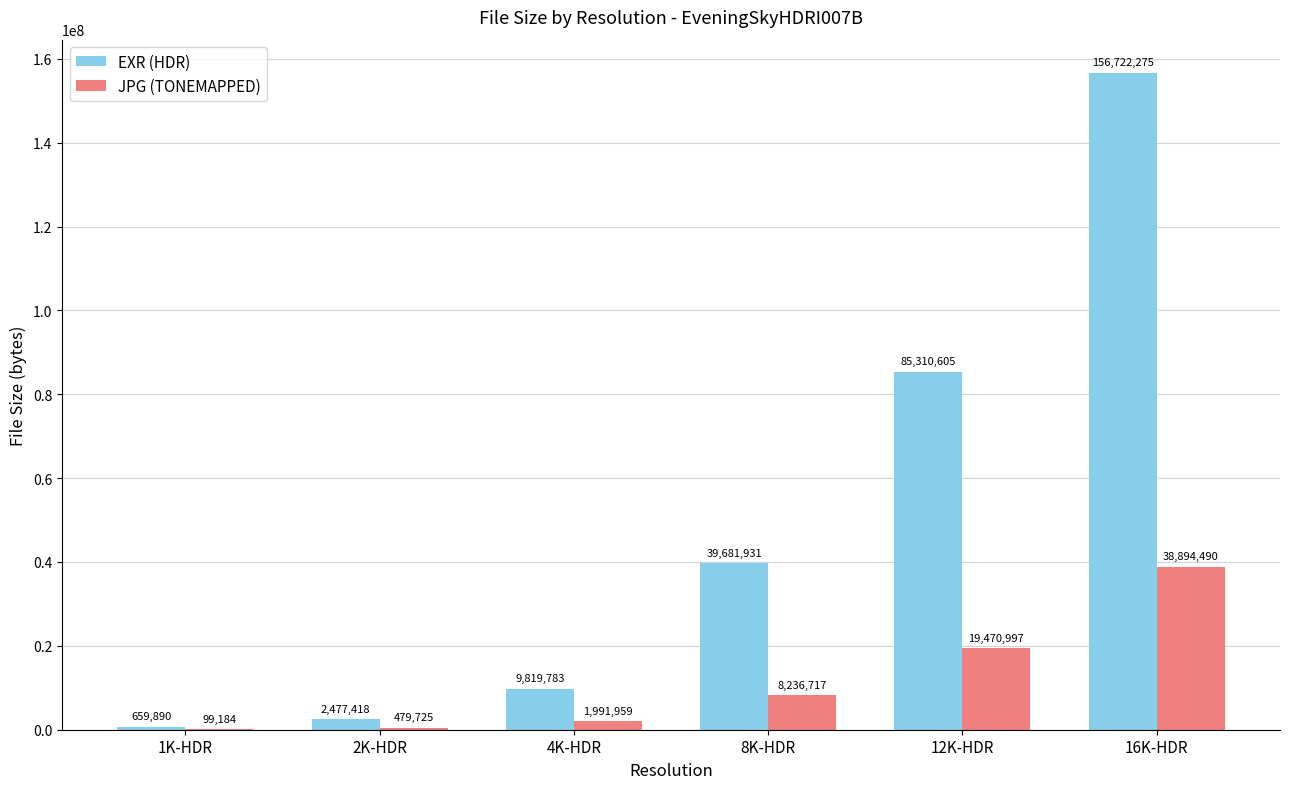

The EXR (HDR) series shows 2477418 at 2K-HDR. True or false?

True